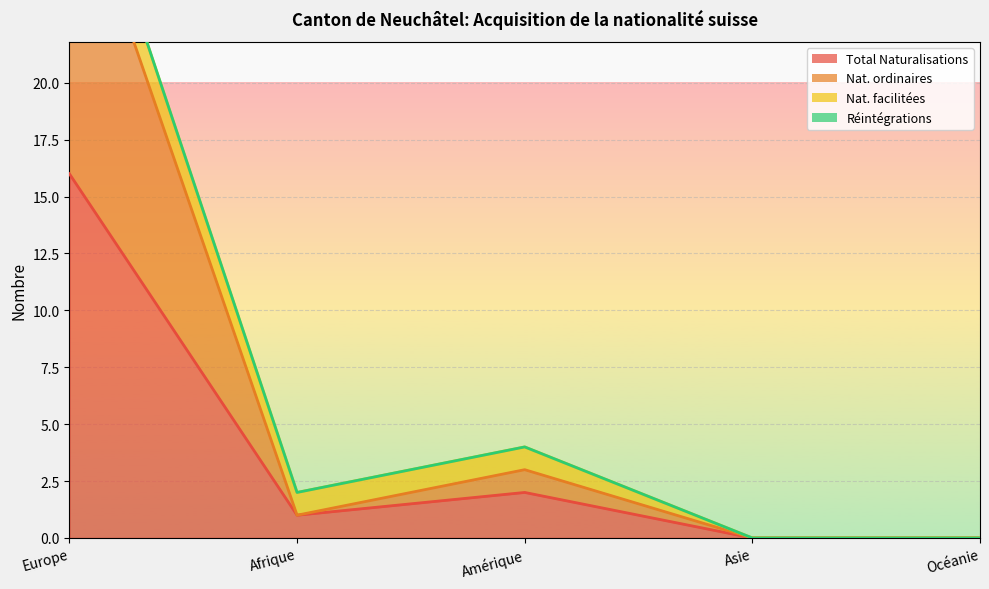

The Total Naturalisations series shows -7 at Océanie. True or false?

False